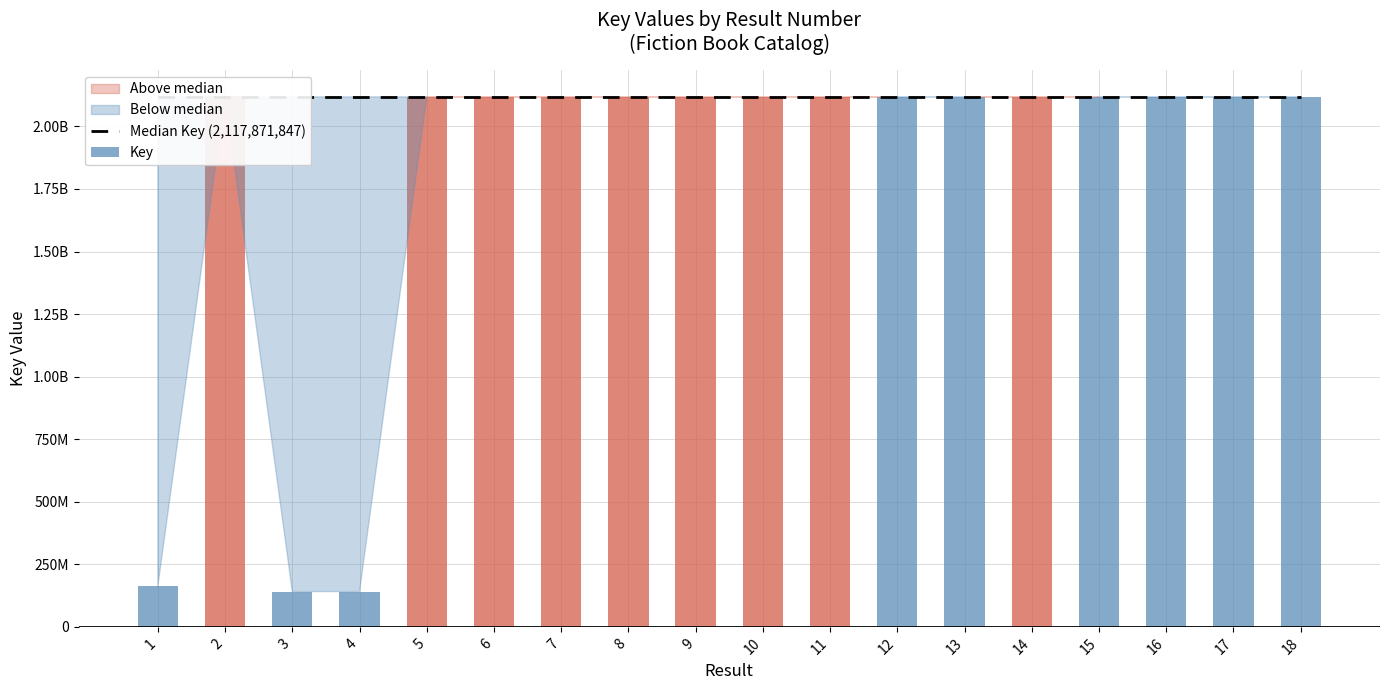

List the labels in order of Key value, largest first.

2, 14, 9, 8, 10, 11, 7, 5, 6, 17, 15, 12, 13, 18, 16, 1, 3, 4